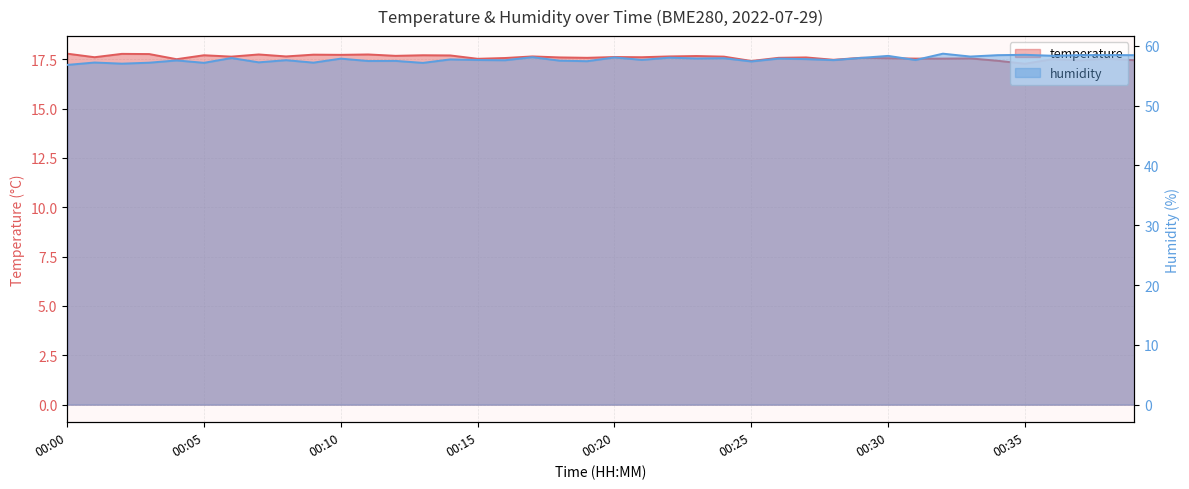

Which series has the widest spread of values?

humidity